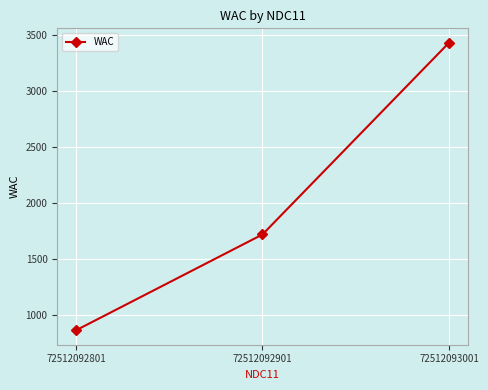

Between 72512093001 and 72512092901, which is larger?

72512093001